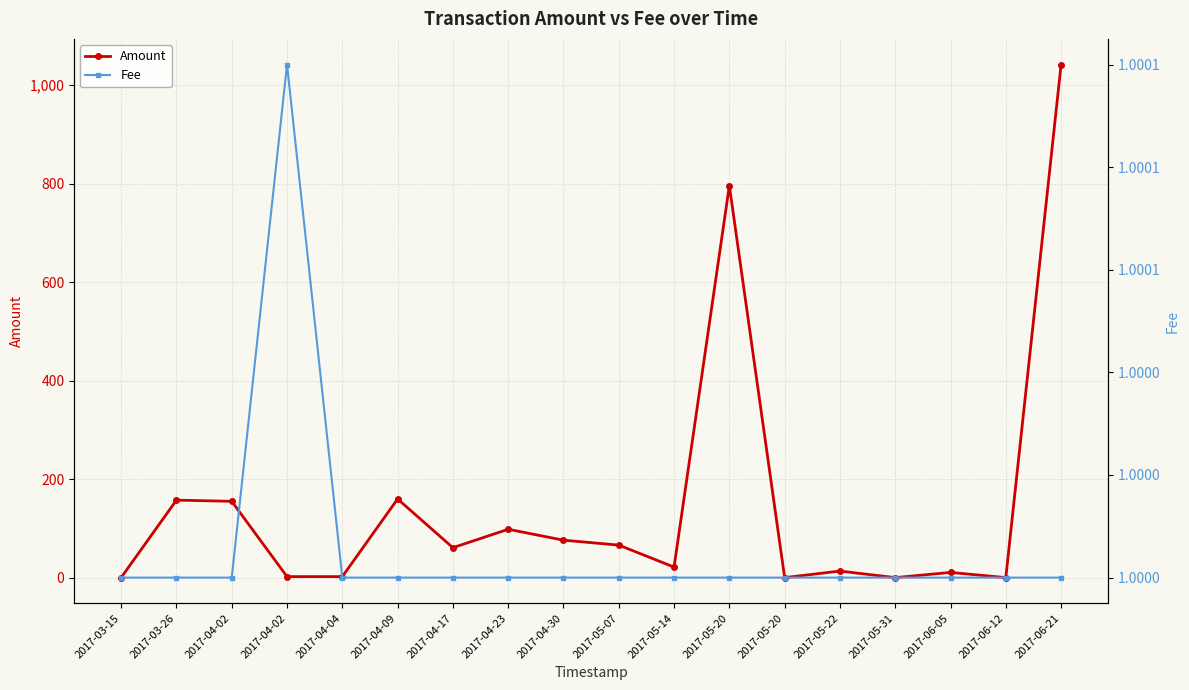

Which category has the highest value in the Amount series?

2017-06-21